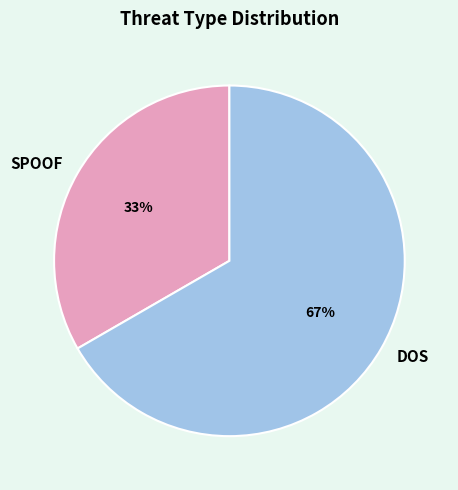

To the nearest percent, what is the combined percentage of DOS and SPOOF?

100%